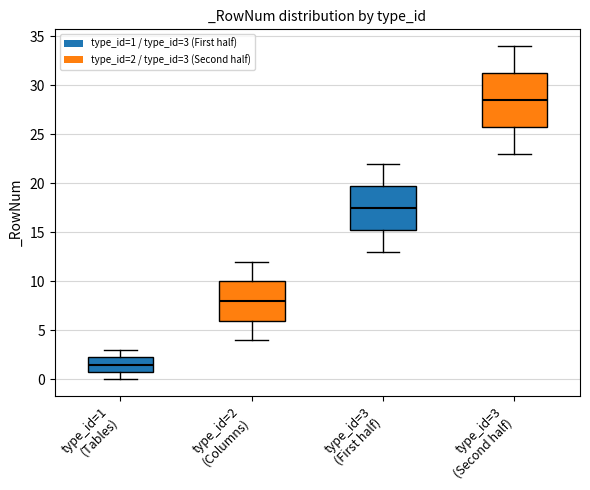

Reading left to right, transcribe this box plot: for each box, give where its median line is, the range the box spans, and where its two whiskers end, as read against the y-axis. The values are not printed on the chart, so give them approximately, as read against the axis.

type_id=1 (Tables): median 1.5, box 1.0 to 2.5, whiskers 0.0 to 3.0
type_id=2 (Columns): median 8.0, box 6.0 to 10.0, whiskers 4.0 to 12.0
type_id=3 (First half): median 17.5, box 15.5 to 20.0, whiskers 13.0 to 22.0
type_id=3 (Second half): median 28.5, box 26.0 to 31.5, whiskers 23.0 to 34.0